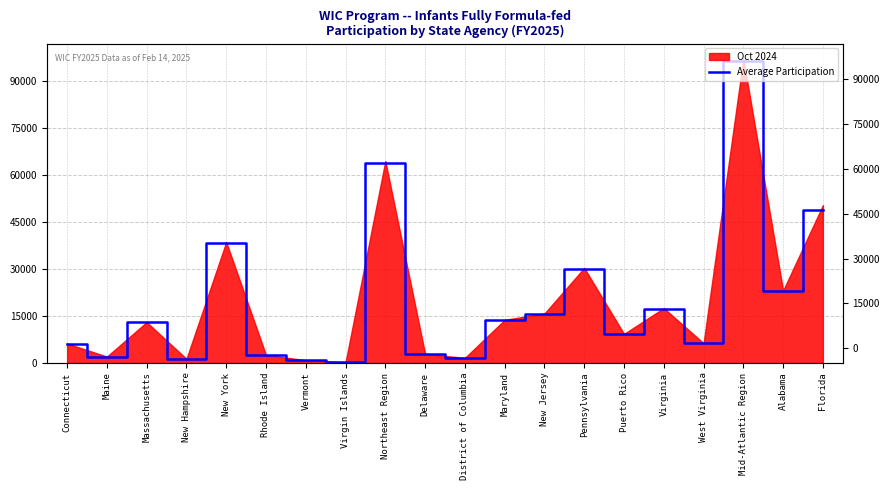

True or false: there are more than 1 points higher than both neighbors.

True